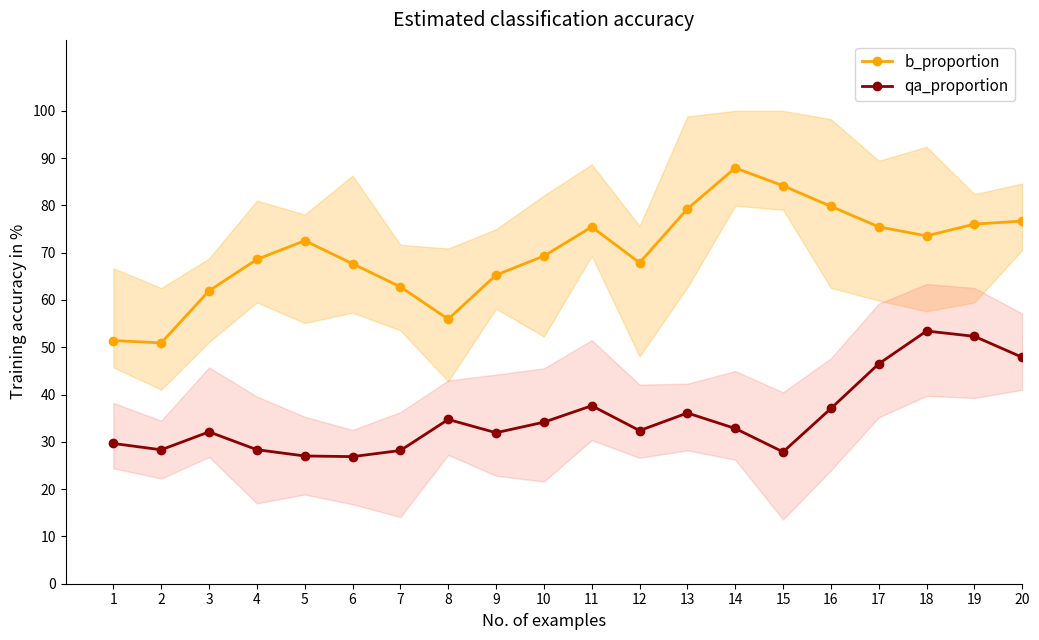

True or false: b_proportion and qa_proportion cross at least once.

False